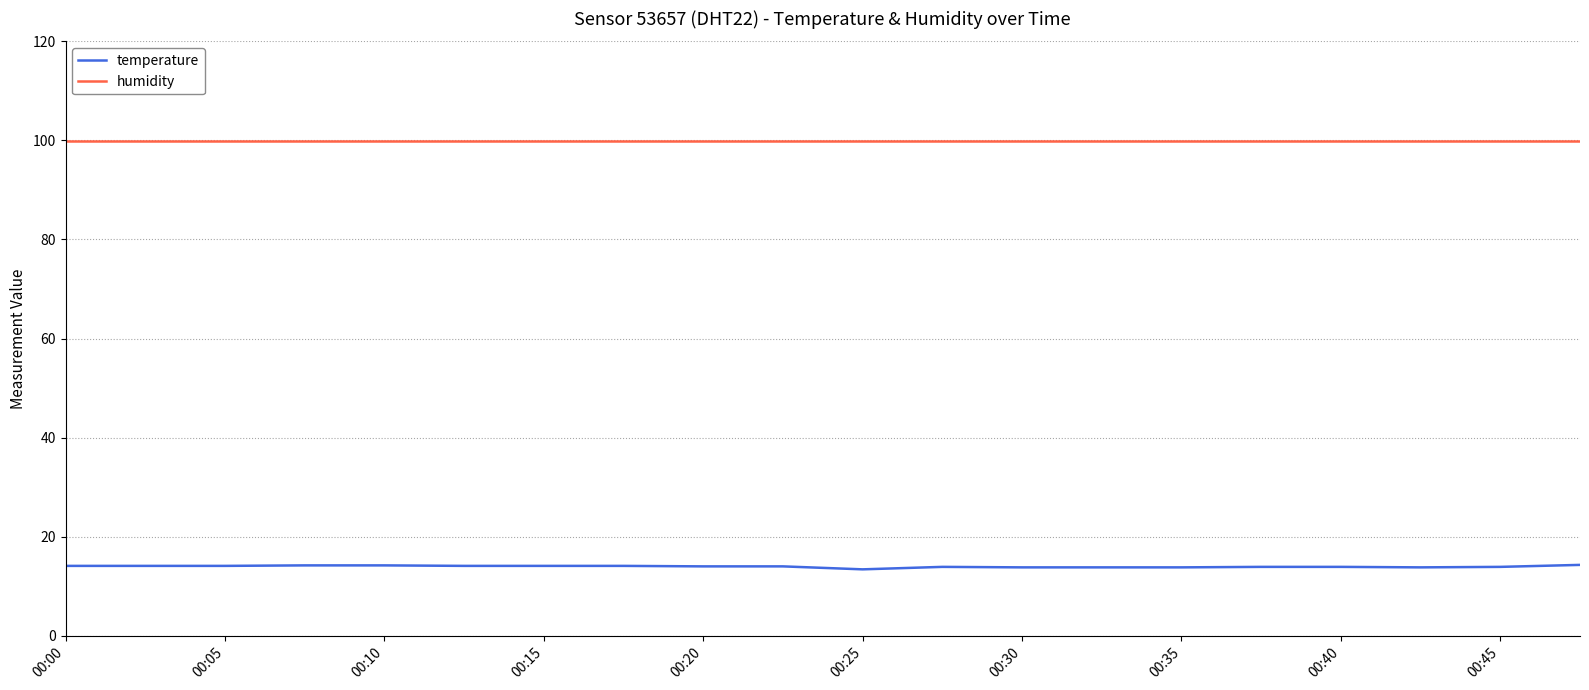

True or false: temperature and humidity cross at least once.

False